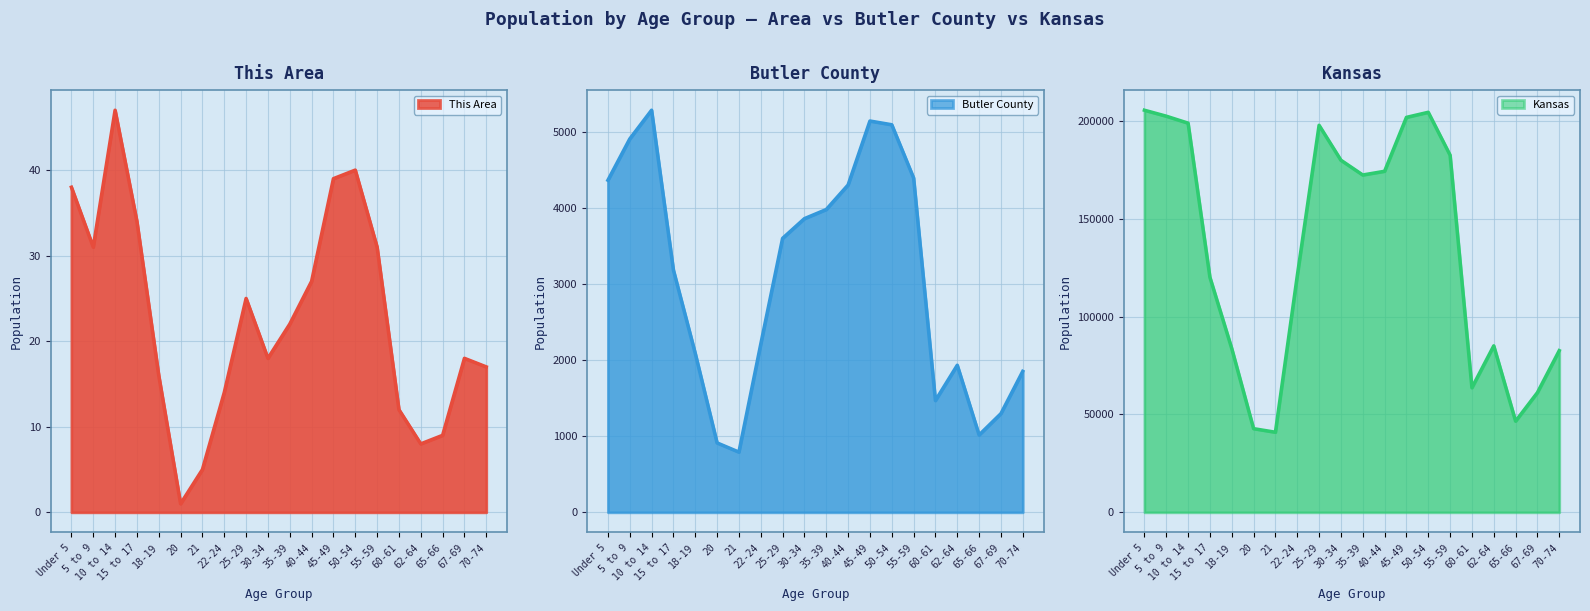

Reading right to left, transcribe all the data shown in this chart.

This Area: 17	18	9	8	12	31	40	39	27	22	18	25	14	5	1	16	34	47	31	38
Butler County: 1854	1298	1017	1934	1470	4397	5097	5146	4305	3982	3862	3603	2211	792	913	2090	3186	5288	4910	4367
Kansas: 82634	61181	46574	85074	63661	182512	204434	201830	174285	172388	179937	197783	120765	40931	42758	83705	120116	198884	202447	205492